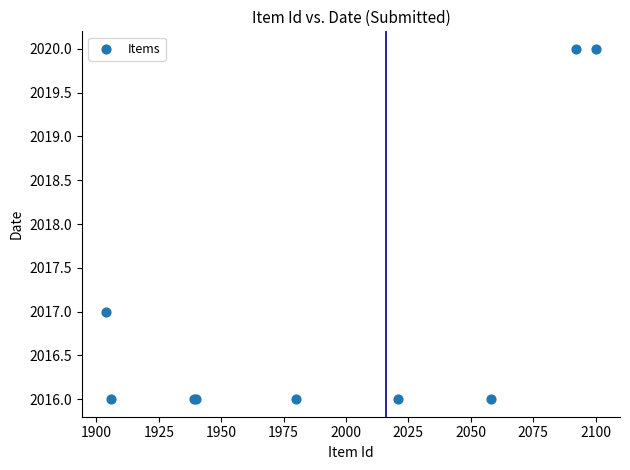

What Y value in the scatter plot is closest to 2018?

2017